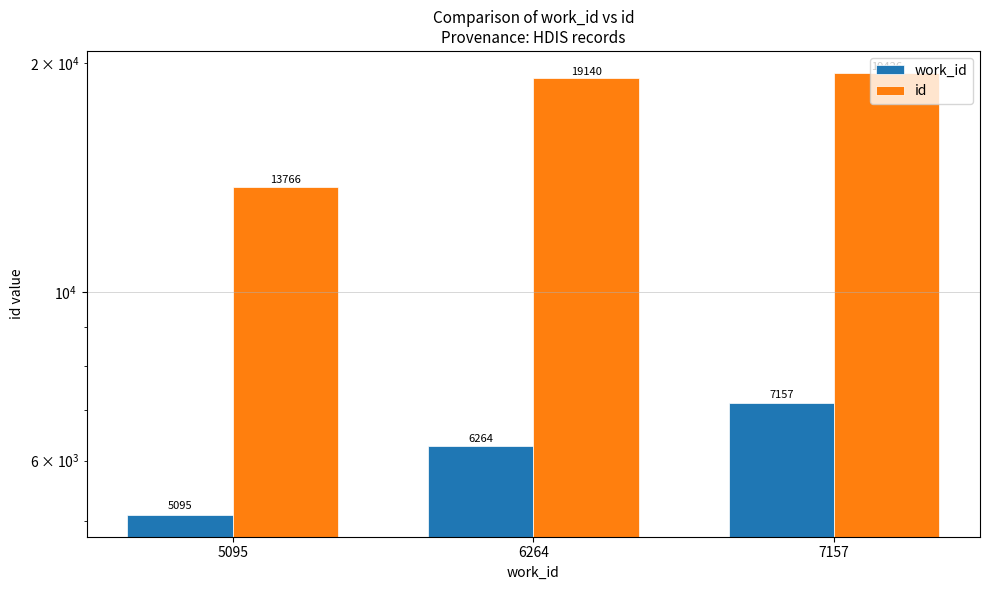

True or false: work_id has a value of 10608 at 6264.

False